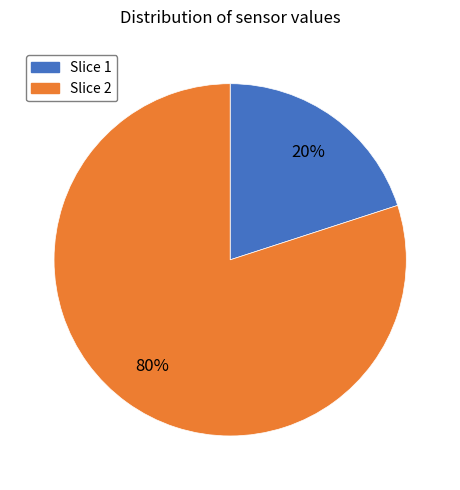

To the nearest percent, what is the average slice percentage?

50%